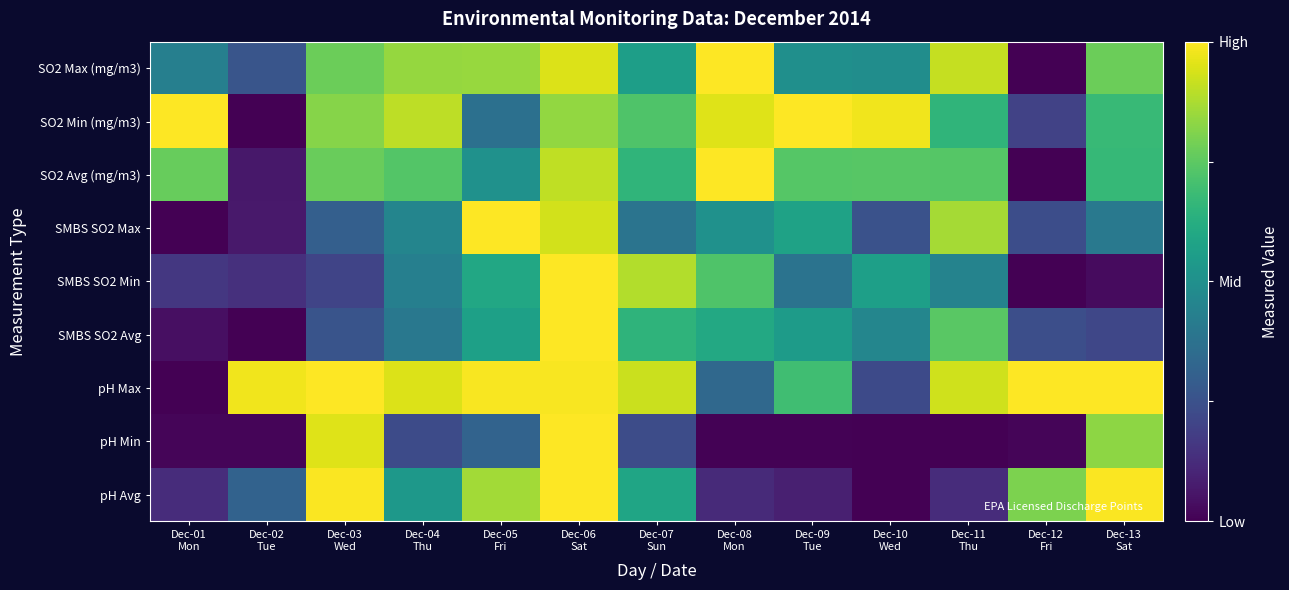

At which category is the sum across all series the highest?

Dec-06
Sat